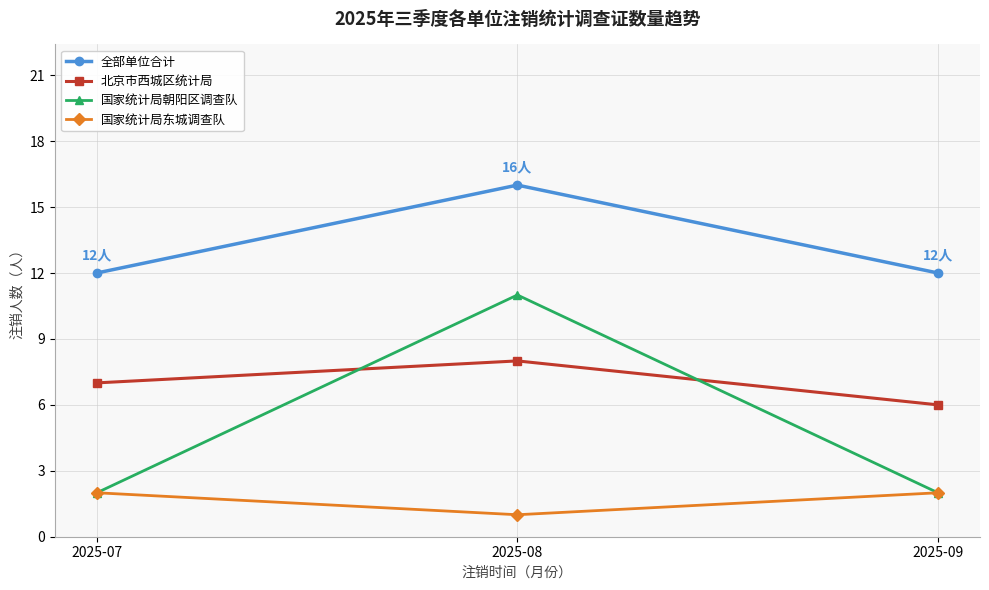

Is this an area chart (filled region under the line)?

No